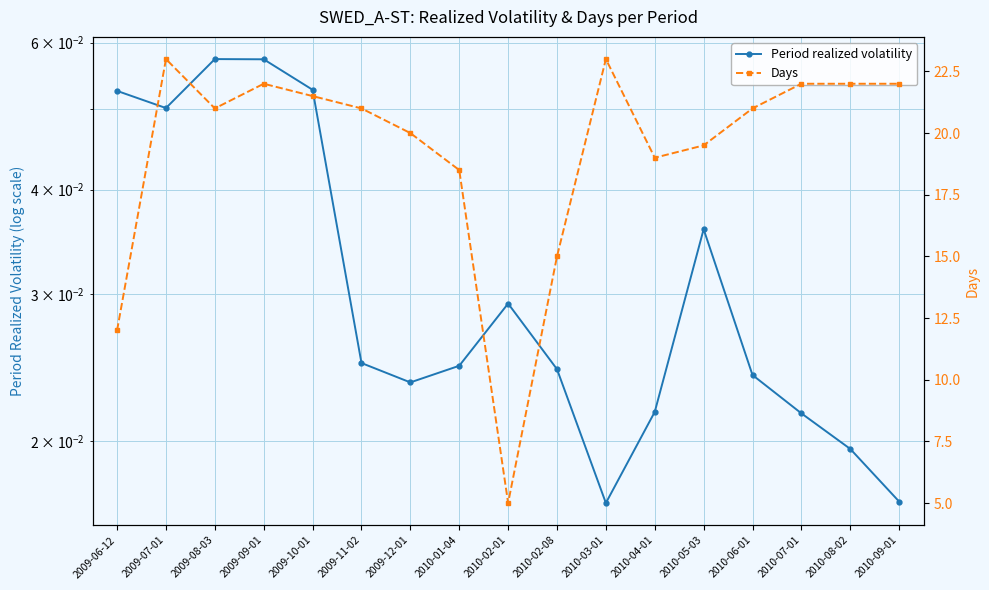

Is it true that Period realized volatility equals 0.0 at 2009-10-01?

False